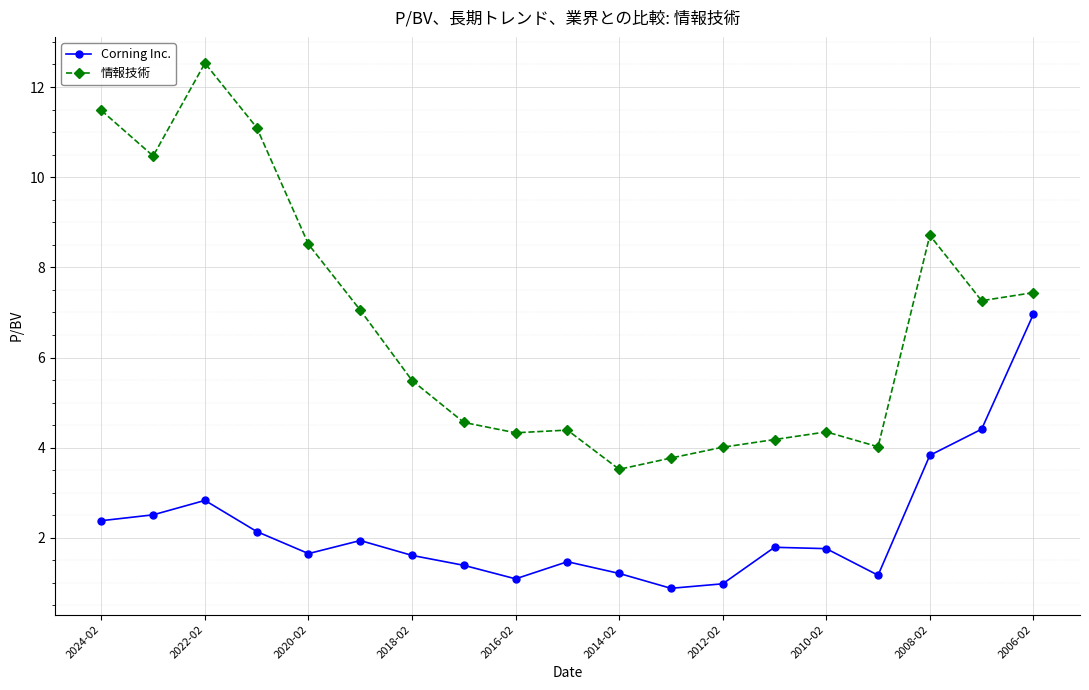

Which series has the widest spread of values?

情報技術